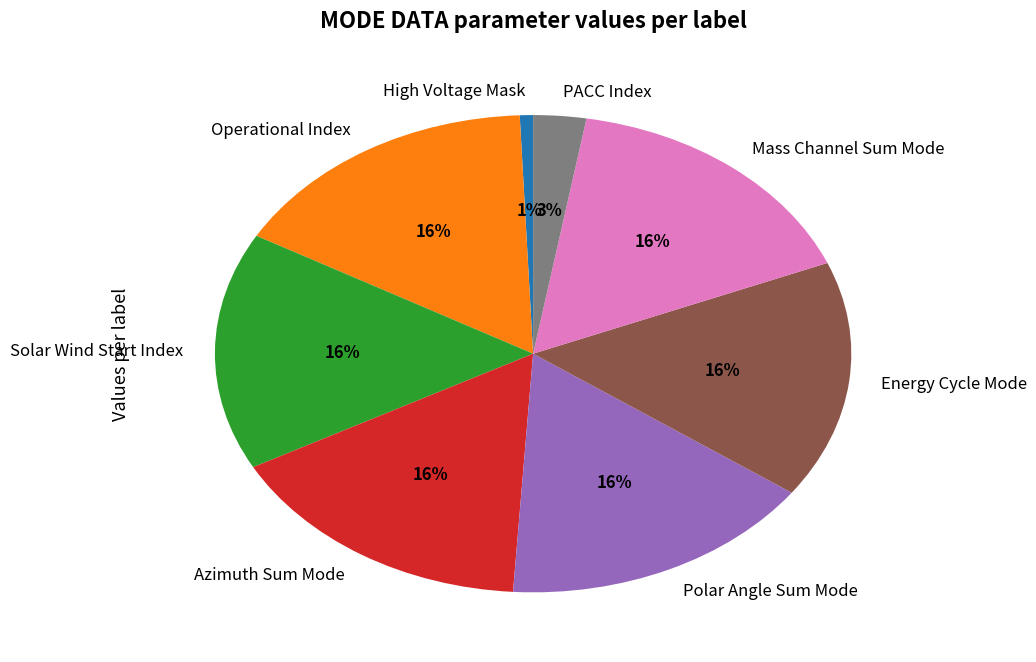

Approximately how many times larger is the value at Mass Channel Sum Mode compared to Operational Index?

1.0